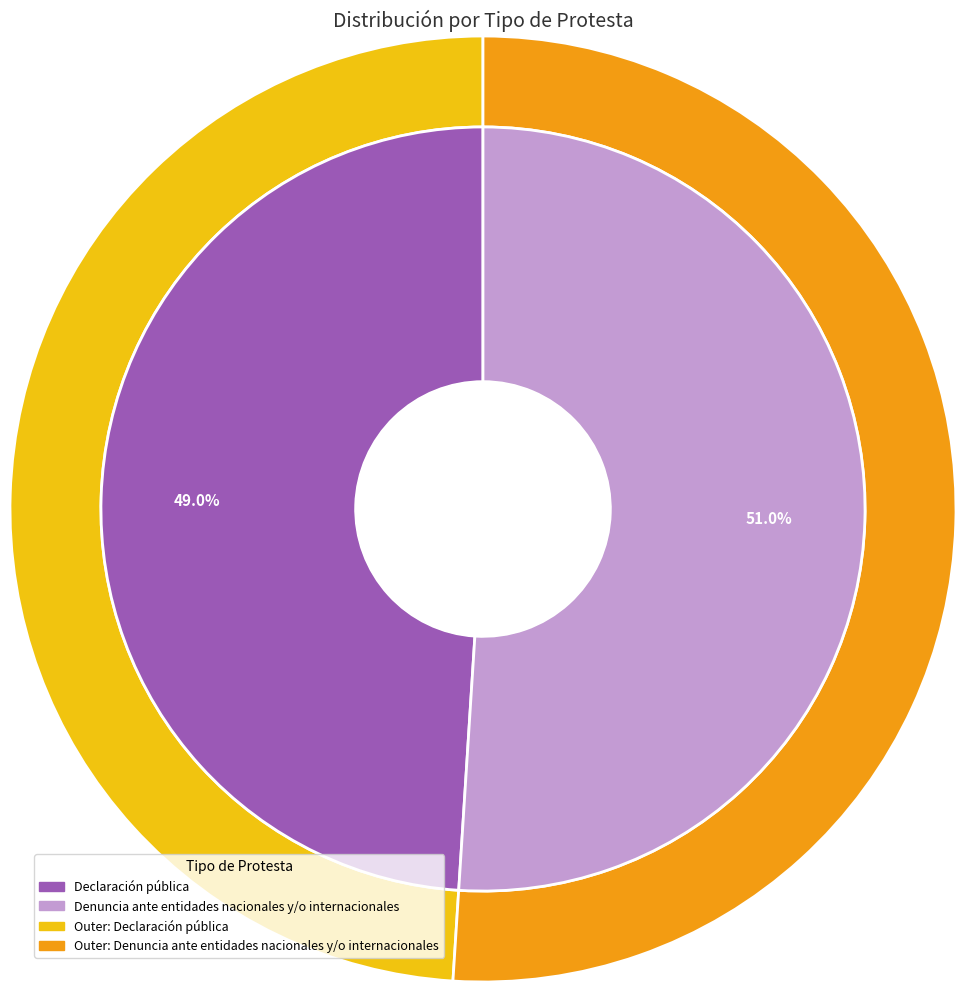

How many segments does this pie chart have?

2